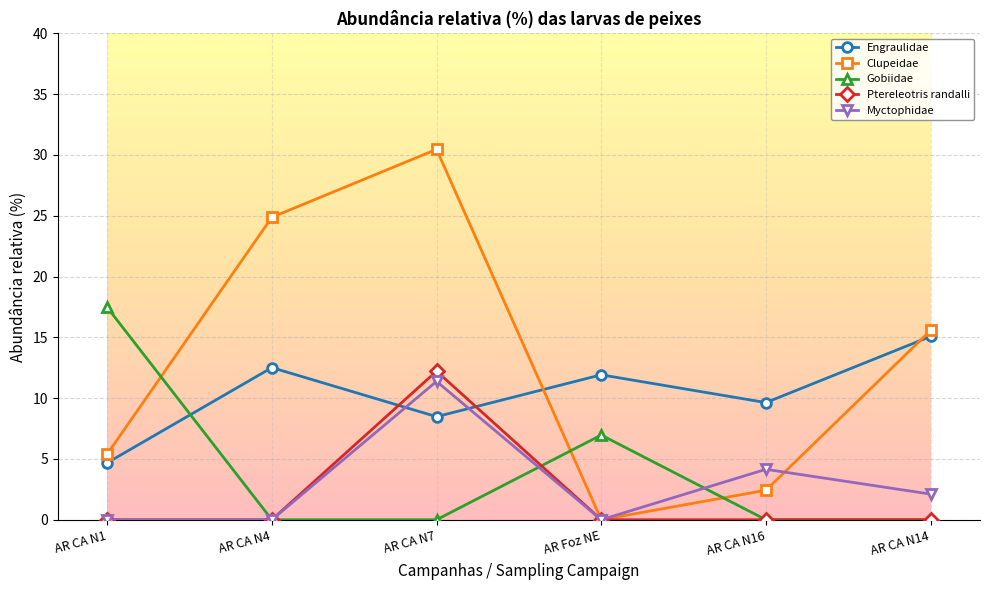

At which label does Engraulidae reach its minimum?

AR CA N1